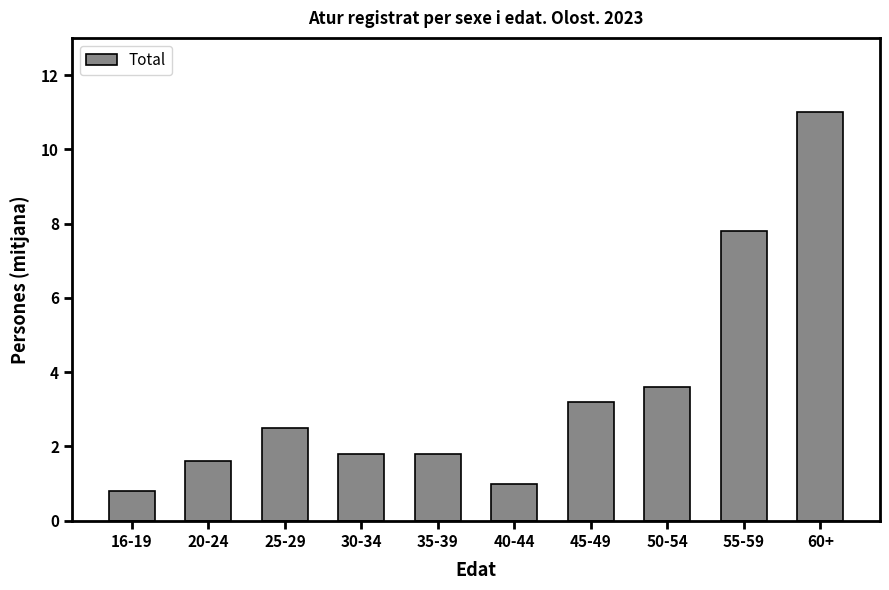

Reading left to right, extract all data points from this chart.

16-19=0.8	20-24=1.6	25-29=2.5	30-34=1.8	35-39=1.8	40-44=1.0	45-49=3.2	50-54=3.6	55-59=7.8	60+=11.0